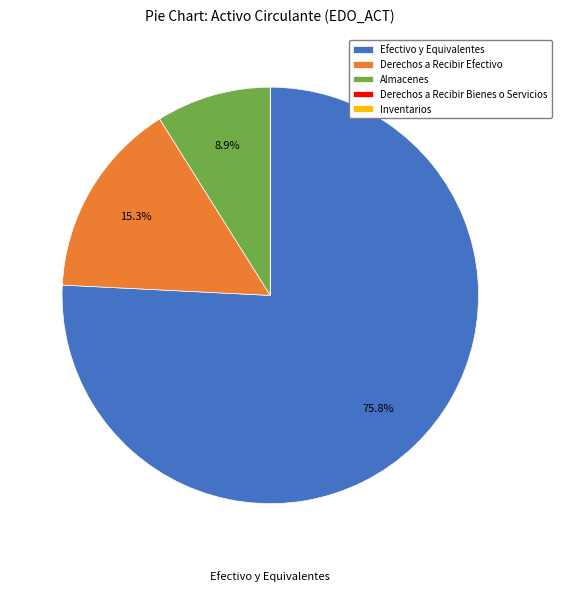

Does any single category account for the majority?

Yes